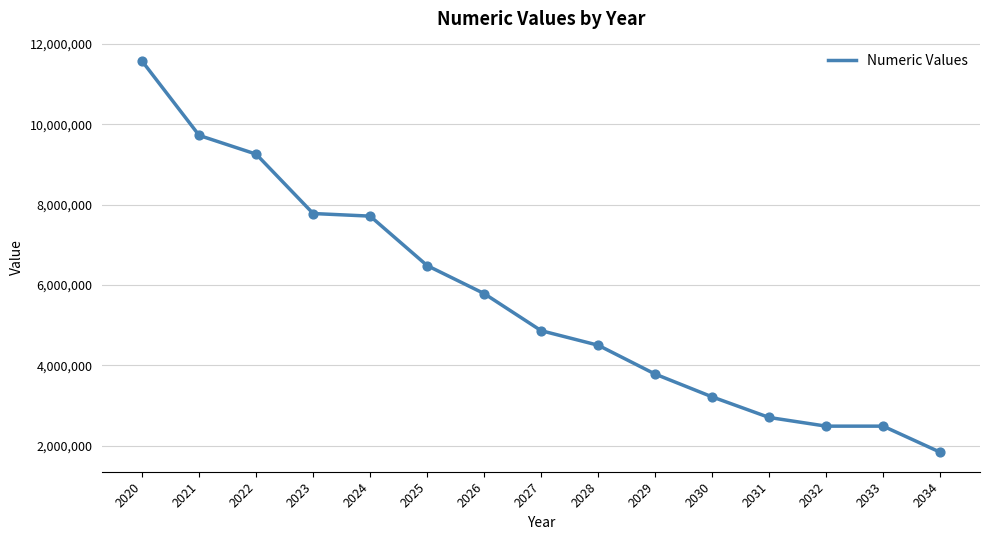

What is the change in value from 2025 to 2027?

-1620000